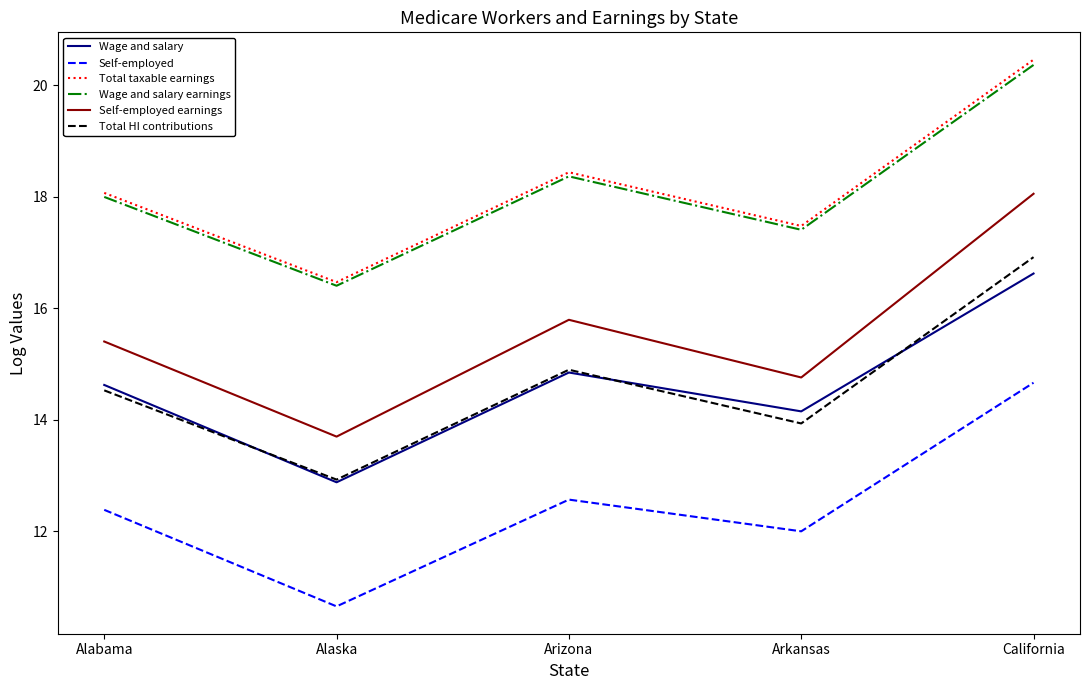

Where does the Wage and salary series first go above 14?

Alabama